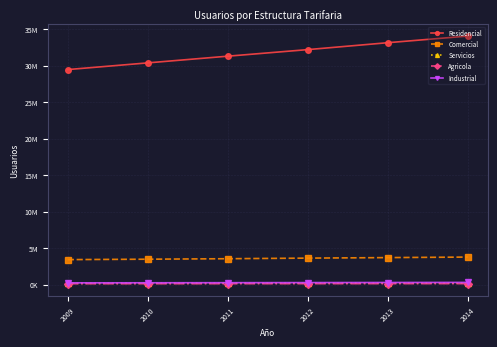

Is it true that Agricola equals 186188 at 2013?

False